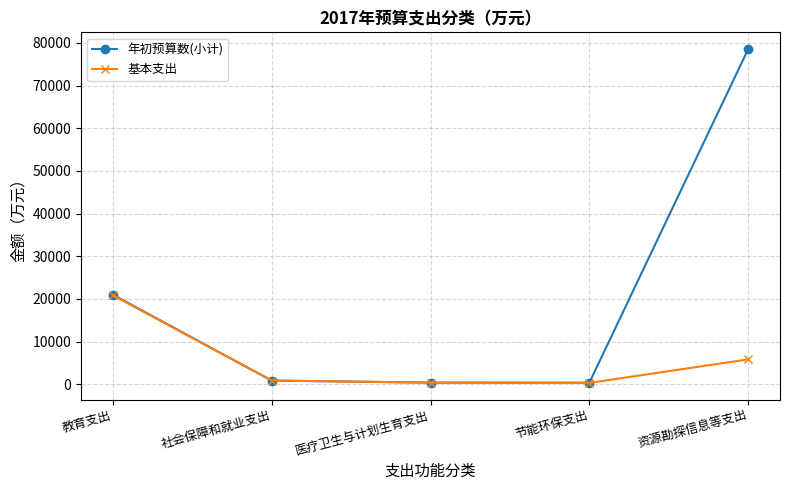

Rank the series by their average value, from highest to lowest.

年初预算数(小计), 基本支出